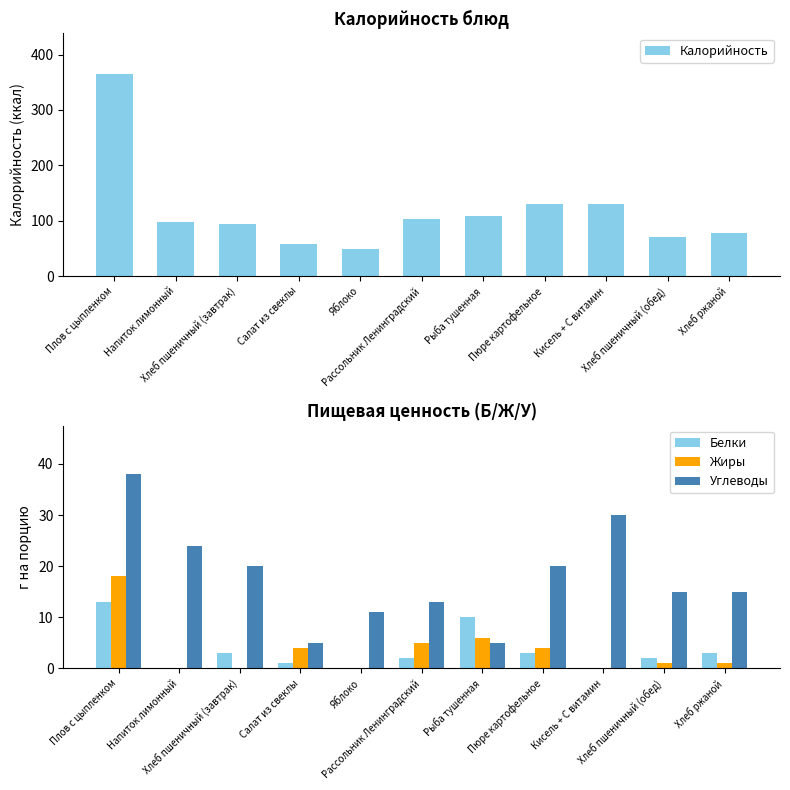

Which series has the widest spread of values?

Калорийность